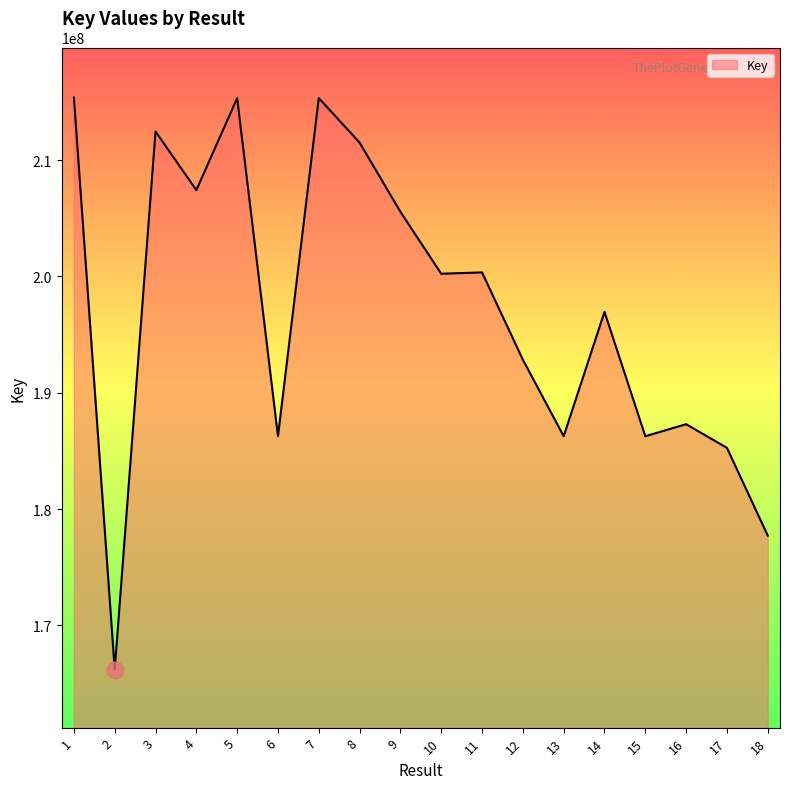

Which has a higher value, 11 or 8?

8